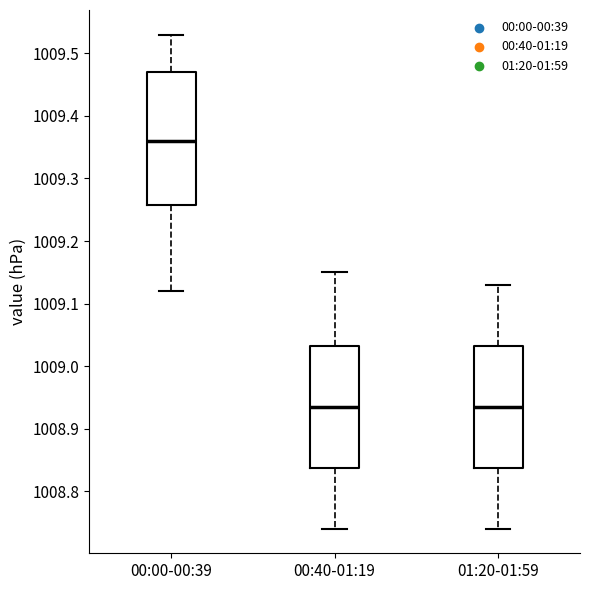

Comparing the boxes themselves (not the whiskers), which one is the tallest?

00:00-00:39